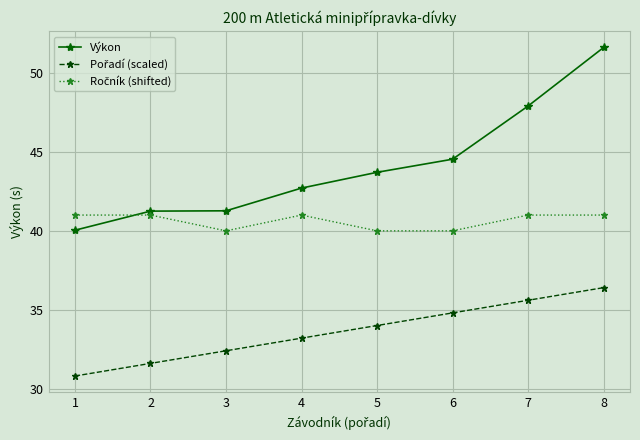

Which series has the largest range (max minus min)?

Výkon